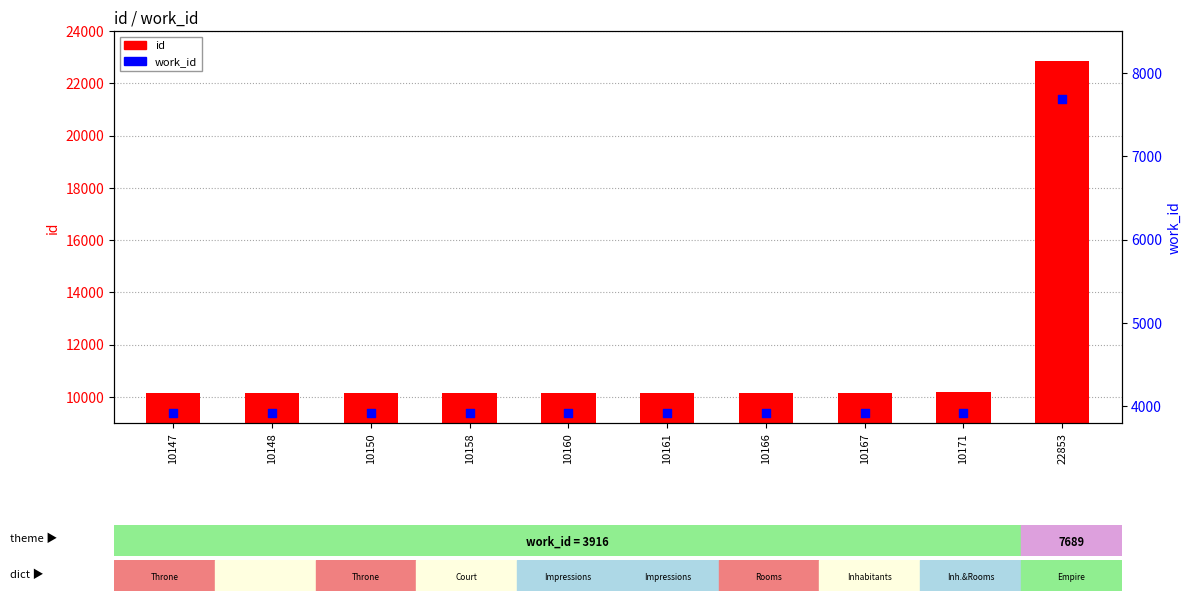

At which category is the sum across all series the highest?

22853